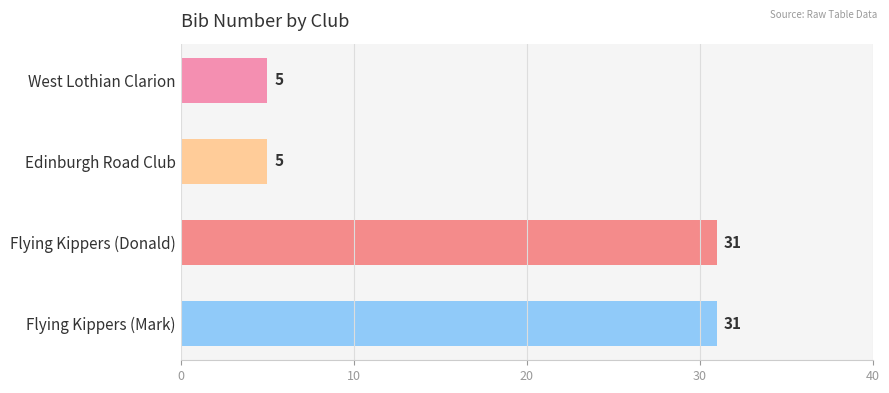

What is the difference between the second highest and minimum values?

26